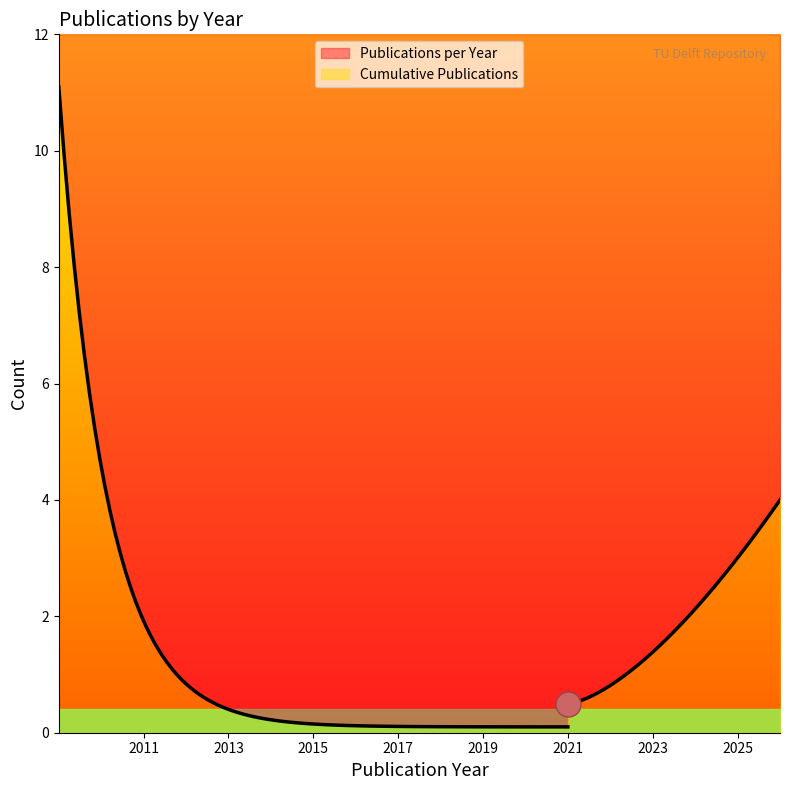

Between 2011 and 2021, which is larger?

2011